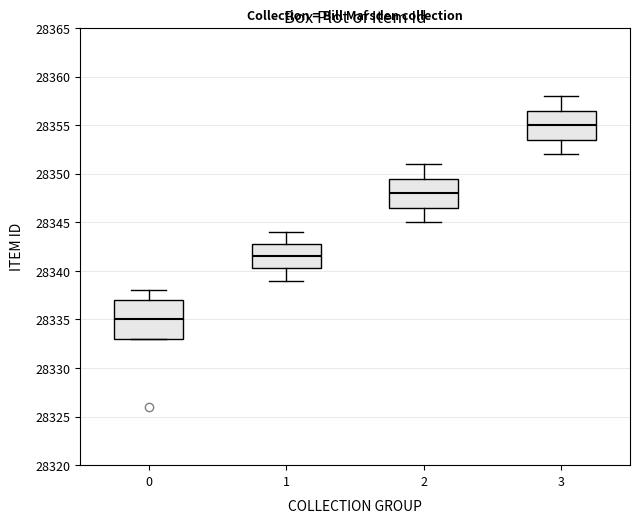

Comparing the boxes themselves (not the whiskers), which one is the tallest?

0